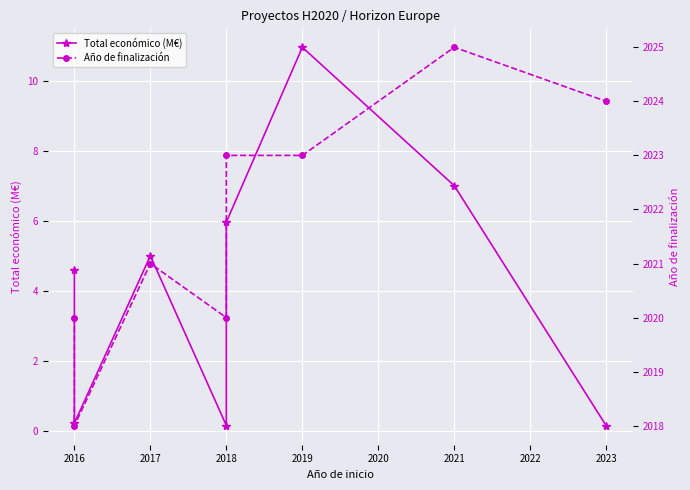

List the series in order of their peak value, lowest first.

Total económico (M€), Año de finalización